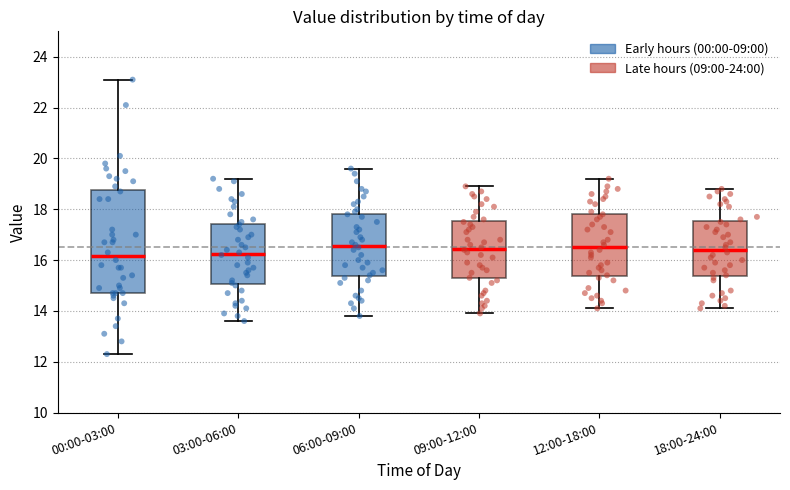

Comparing the boxes themselves (not the whiskers), which one is the tallest?

00:00-03:00